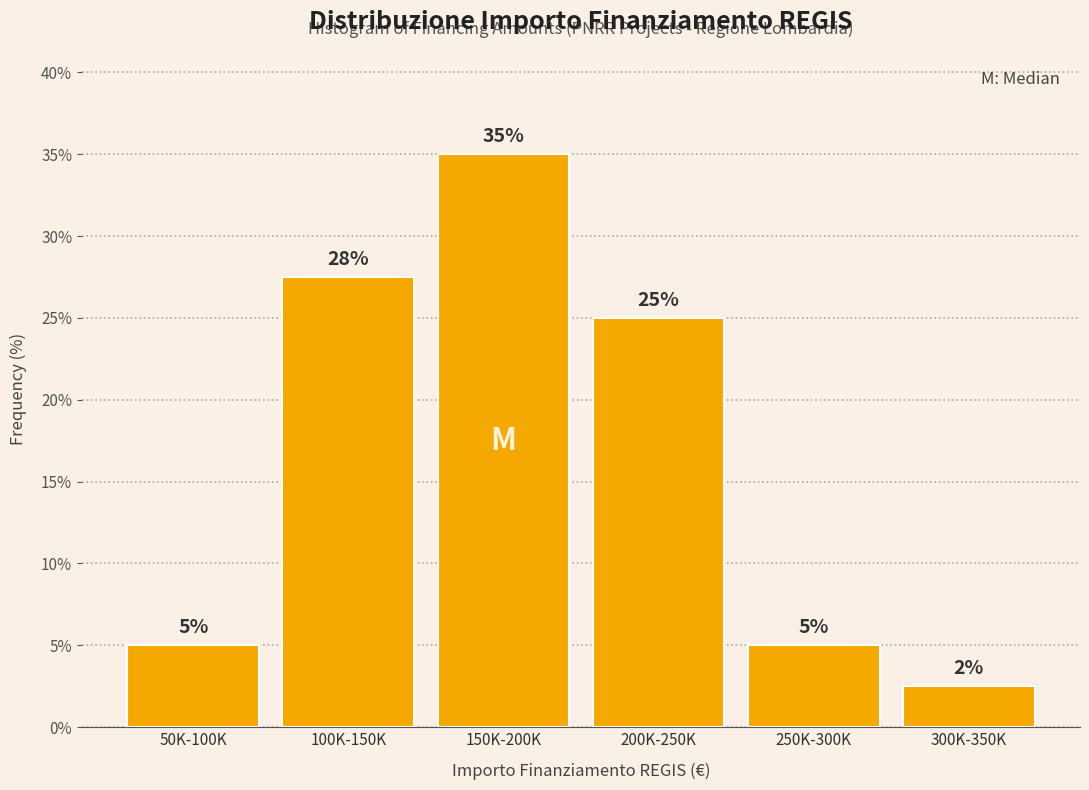

Between 200K-250K and 250K-300K, which is larger?

200K-250K